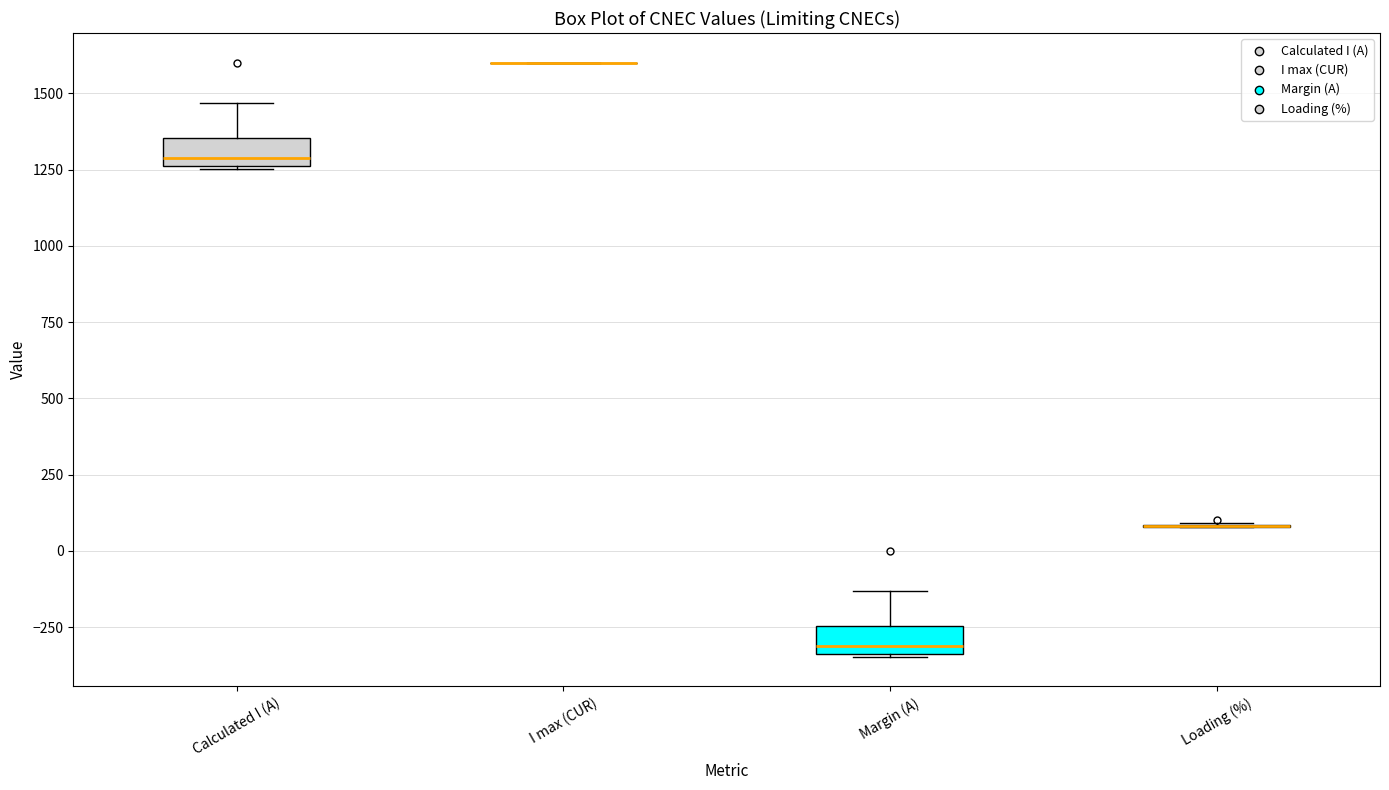

Reading left to right, read every box against the y-axis: the position of its median line, the range the box covers, and the ends of its whiskers. The values are not printed on the chart, so give them approximately, as read against the axis.

Calculated I (A): median 1300, box 1250 to 1350, whiskers 1250 to 1450
I max (CUR): box collapsed to a line at 1600, whiskers 1600 to 1600
Margin (A): median -300, box -350 to -250, whiskers -350 to -150
Loading (%): box collapsed to a line at 100, whiskers 100 to 100